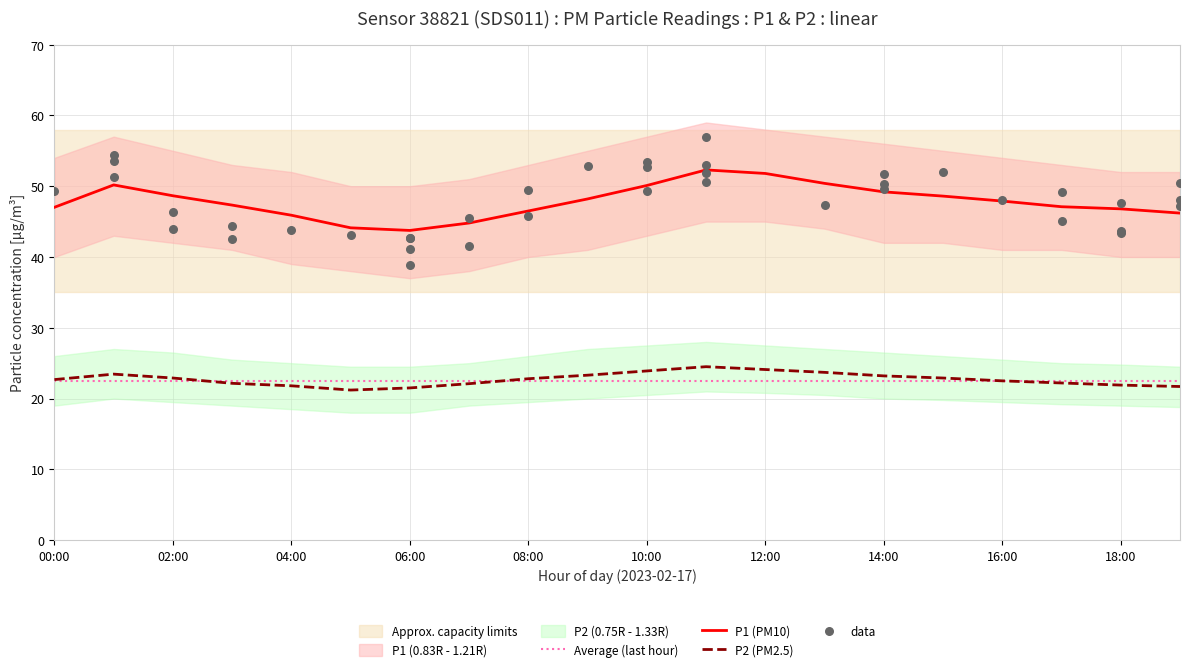

Is the value of P1_lower at 11:00 greater than the value of P2_upper at 06:00?

Yes